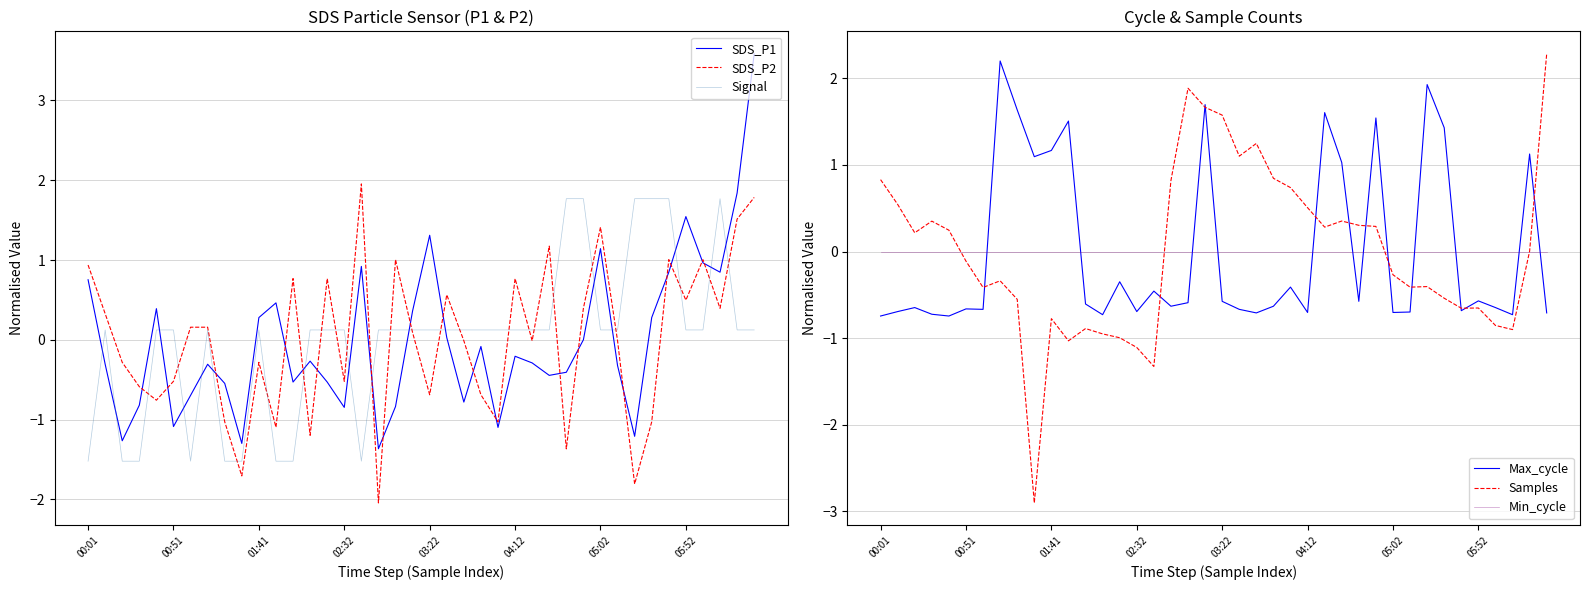

What is the lowest value of the Max_cycle series?

-0.7